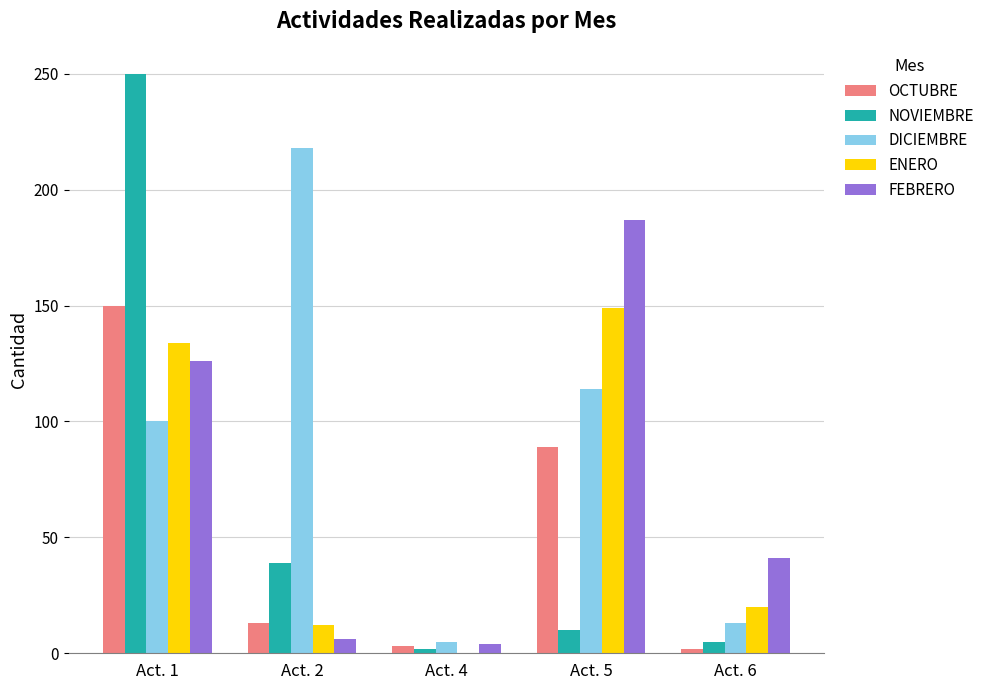

Where is ENERO nearest to the value 74?

Act. 6